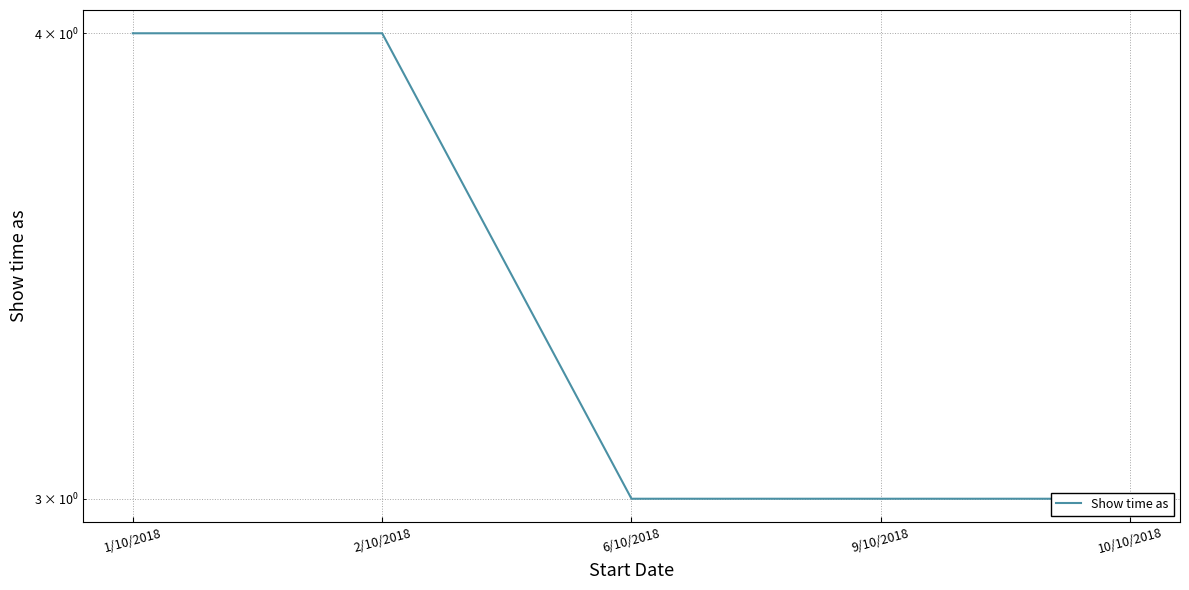

Reading left to right, extract all data points from this chart.

1/10/2018=4	2/10/2018=4	6/10/2018=3	9/10/2018=3	10/10/2018=3